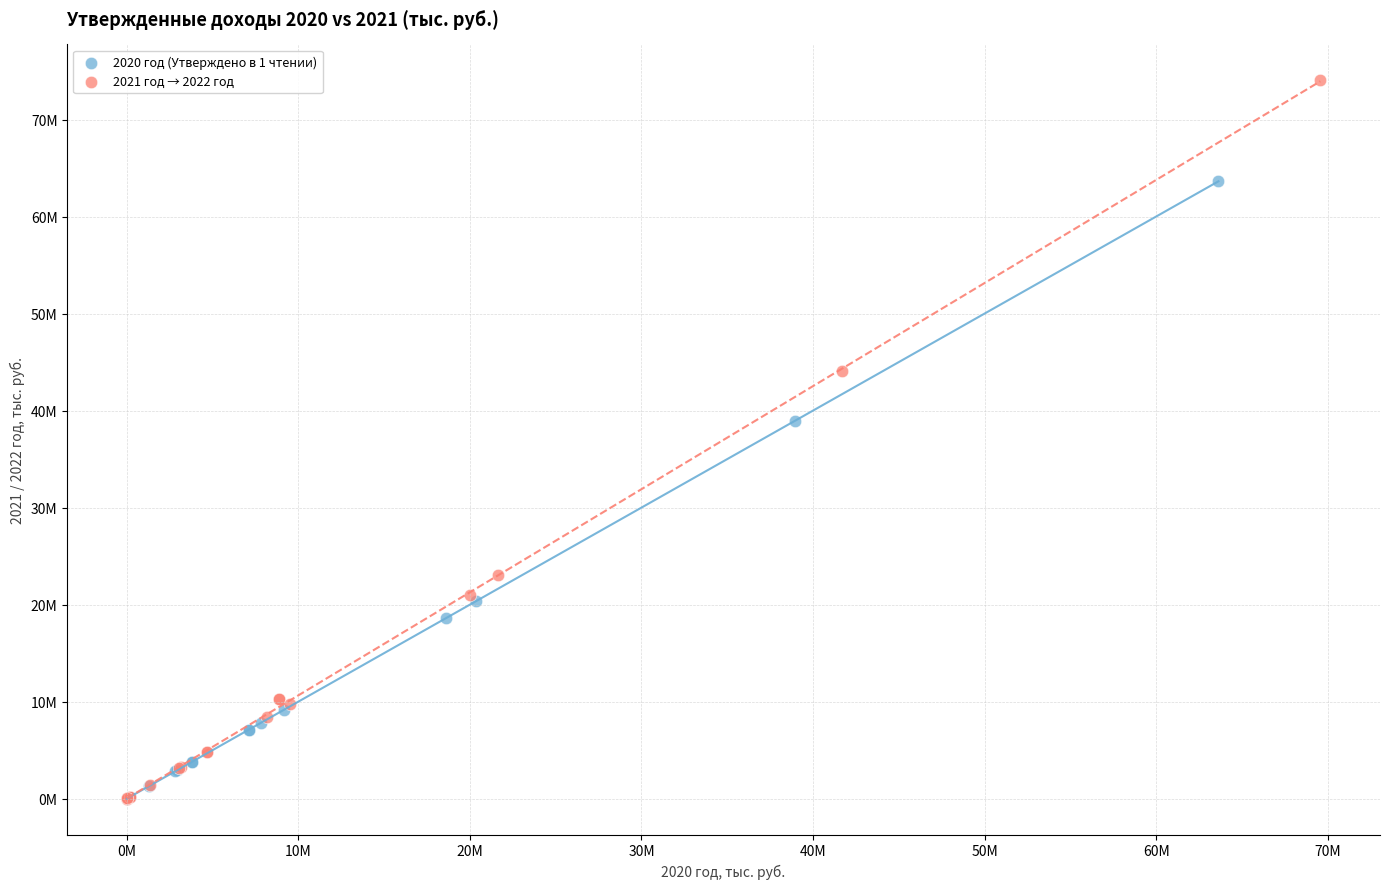

Which series reaches the maximum Y coordinate?

2021 год → 2022 год